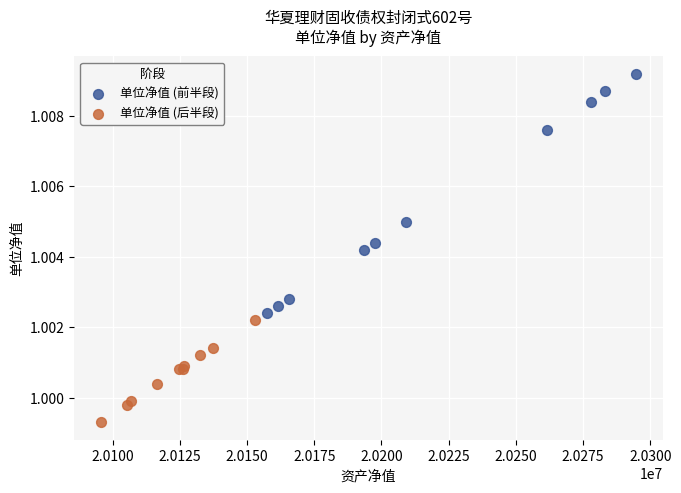

Which series has the largest Y range (max minus min)?

单位净值 (前半段)